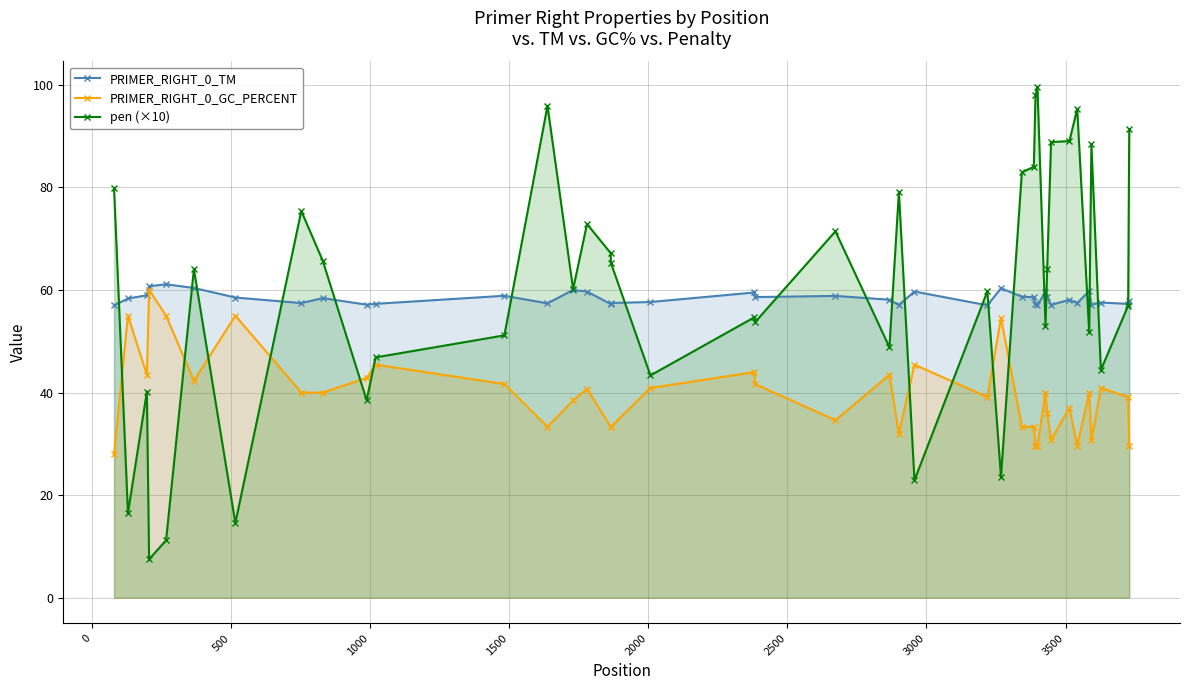

How many intersections are there between pen (×10) and PRIMER_RIGHT_0_GC_PERCENT?

10